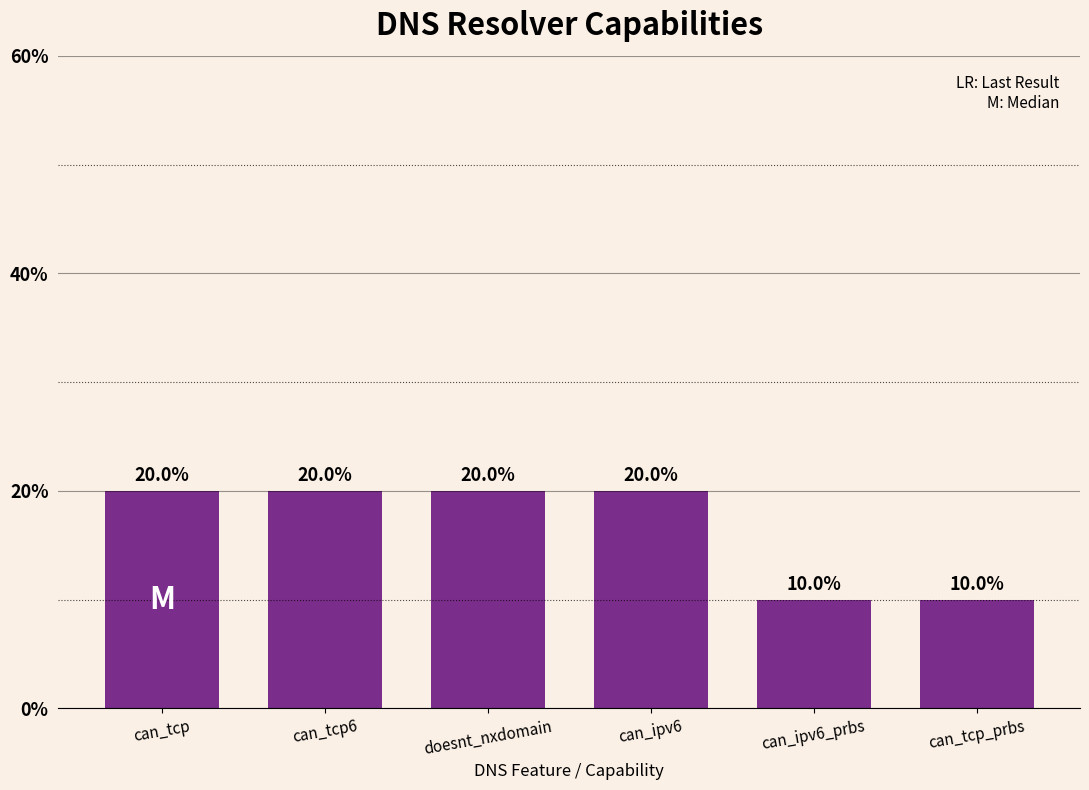

Read the value at can_tcp6, to the nearest 10.

20